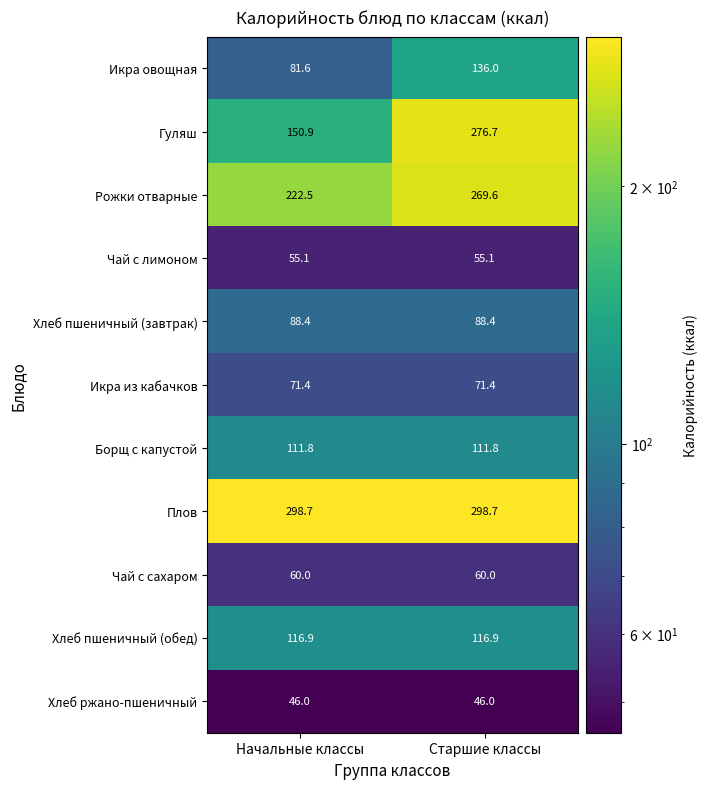

What is the sum of the Икра овощная values at Начальные классы and Старшие классы?

217.6